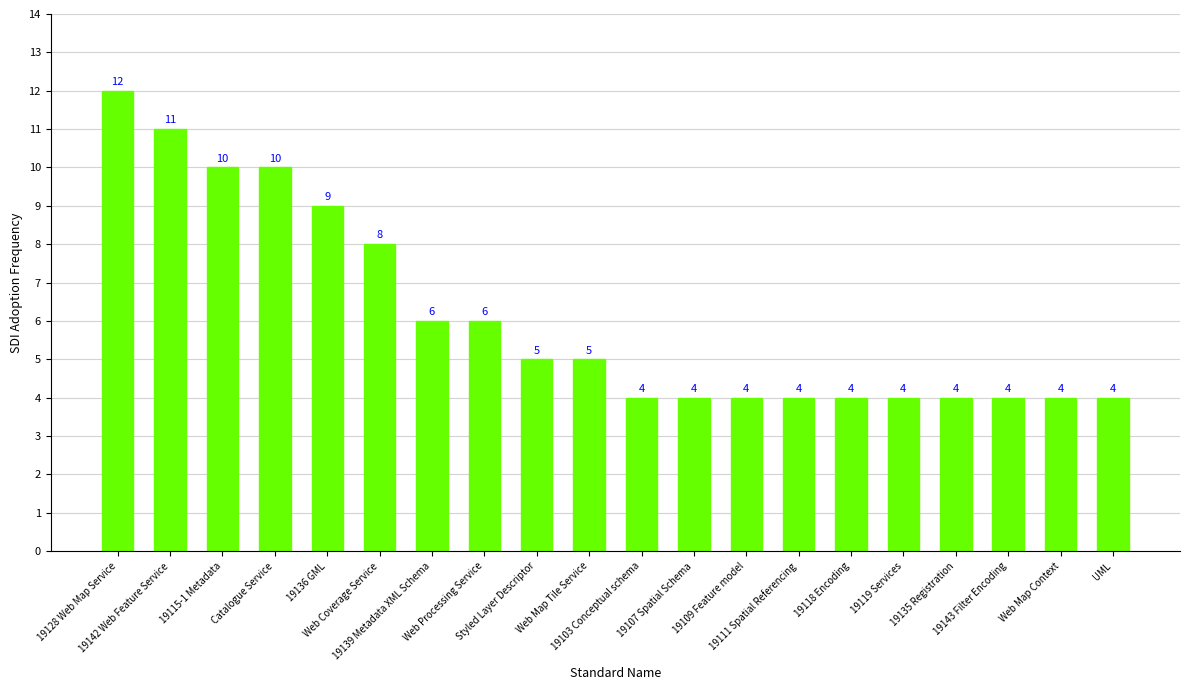

What is the greatest value displayed?

12